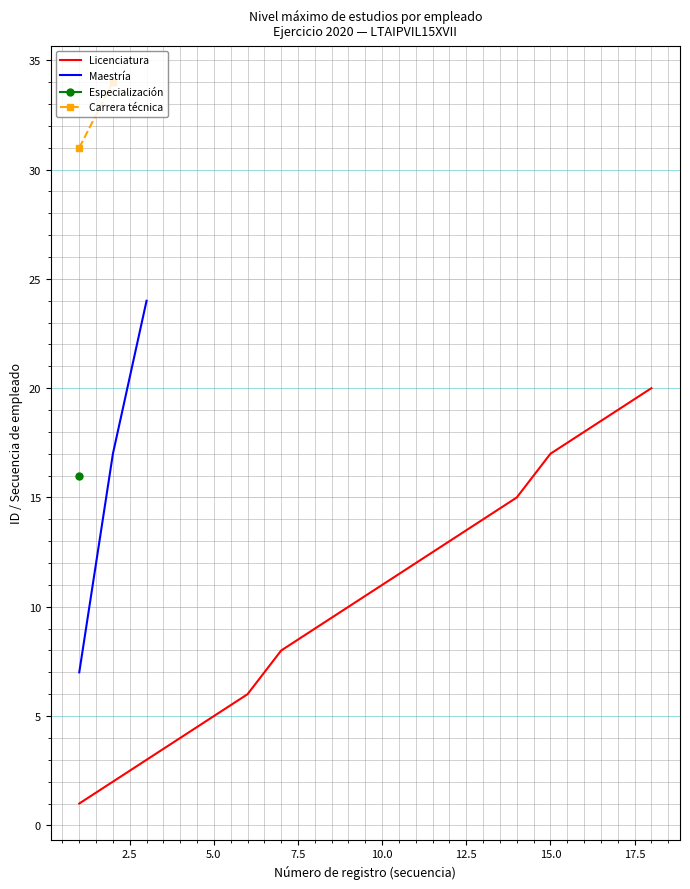

What is the sum of the values at 6 and 4?

10